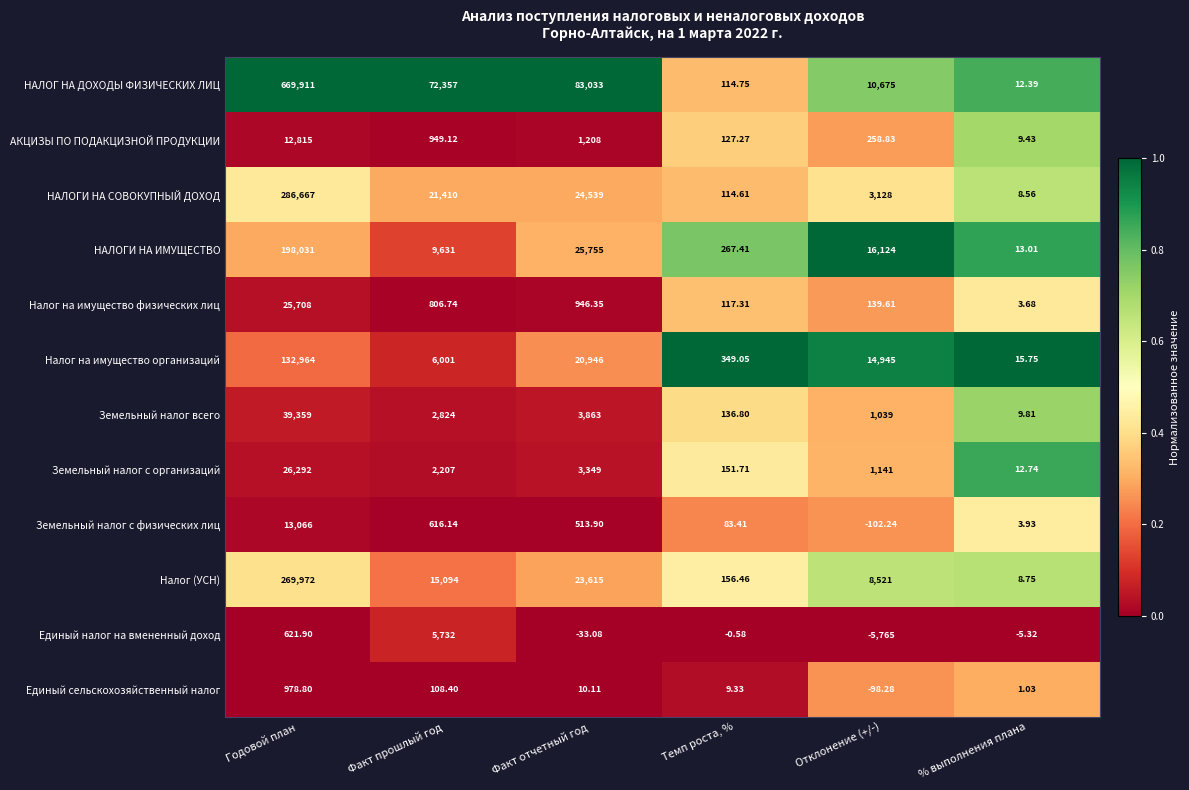

Which series has the largest total across all categories?

НАЛОГ НА ДОХОДЫ ФИЗИЧЕСКИХ ЛИЦ